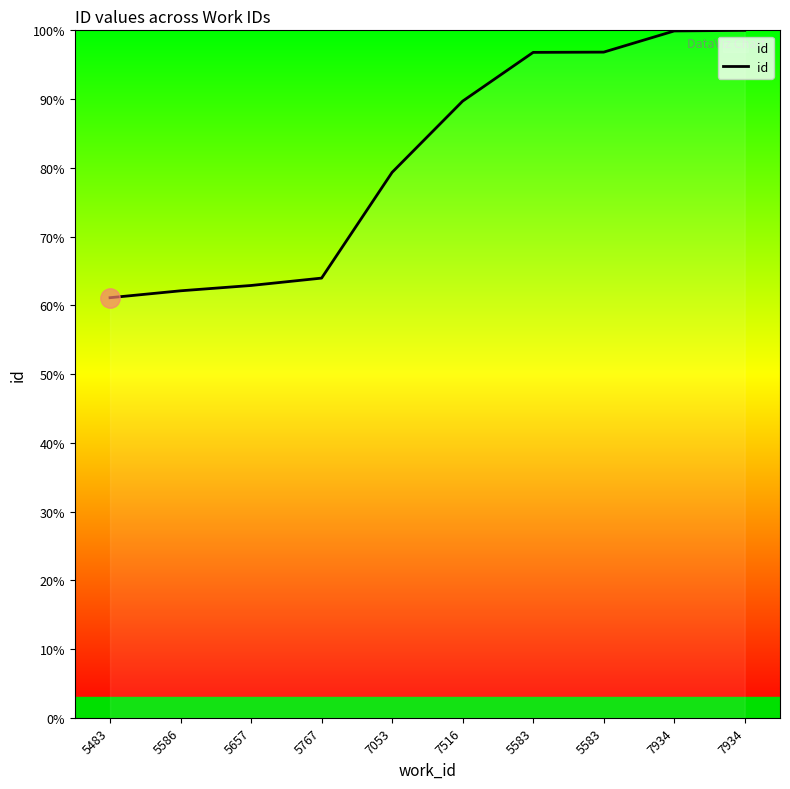

List the labels in order of value, largest first.

7934, 7934, 5583, 5583, 7516, 7053, 5767, 5657, 5586, 5483